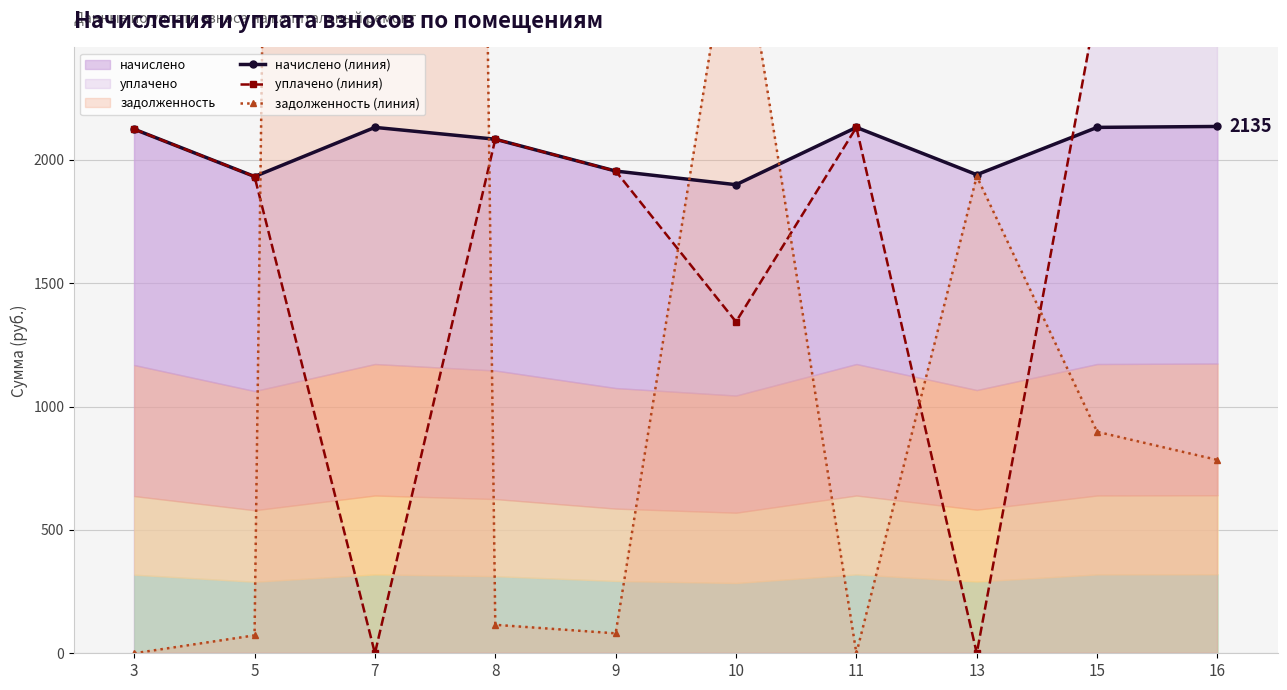

Where is начислено (линия) nearest to the value 2016?

9